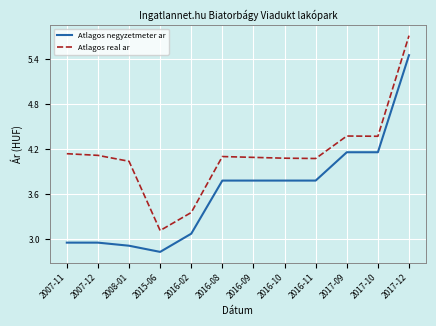

What is the minimum value for Atlagos real ar?

3.1